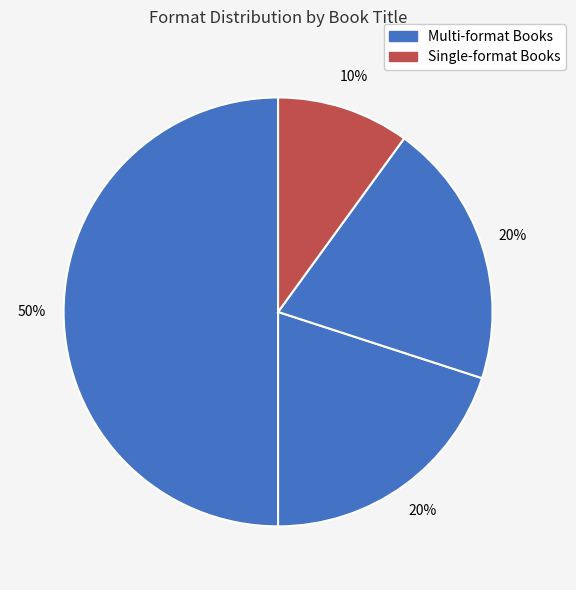

How many slices are in this pie chart?

4